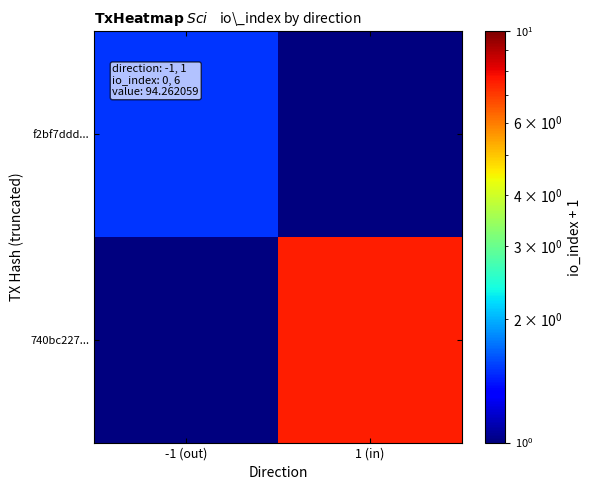

Between -1 (out) and 1 (in), which series saw the biggest shift?

740bc227...